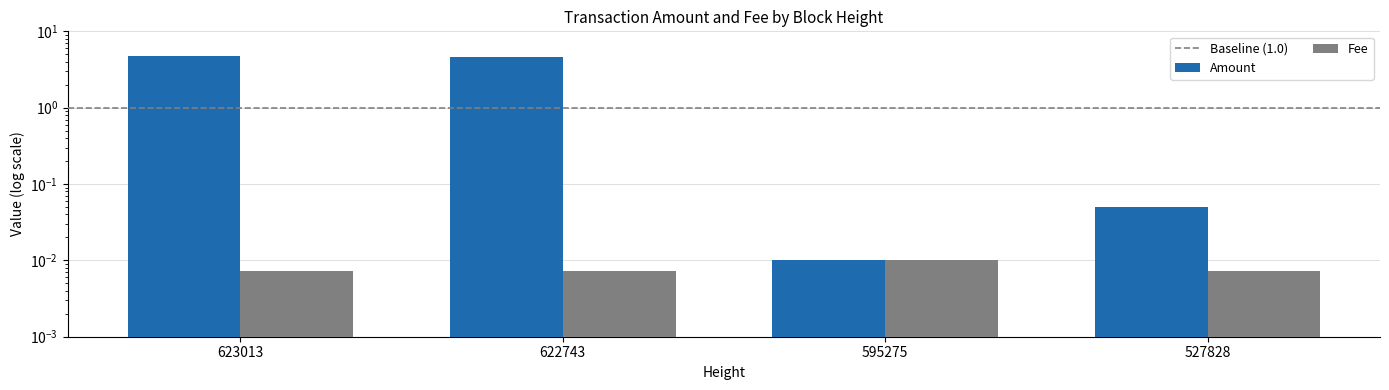

What is the difference between the maximum and minimum values in the Amount series?

4.7